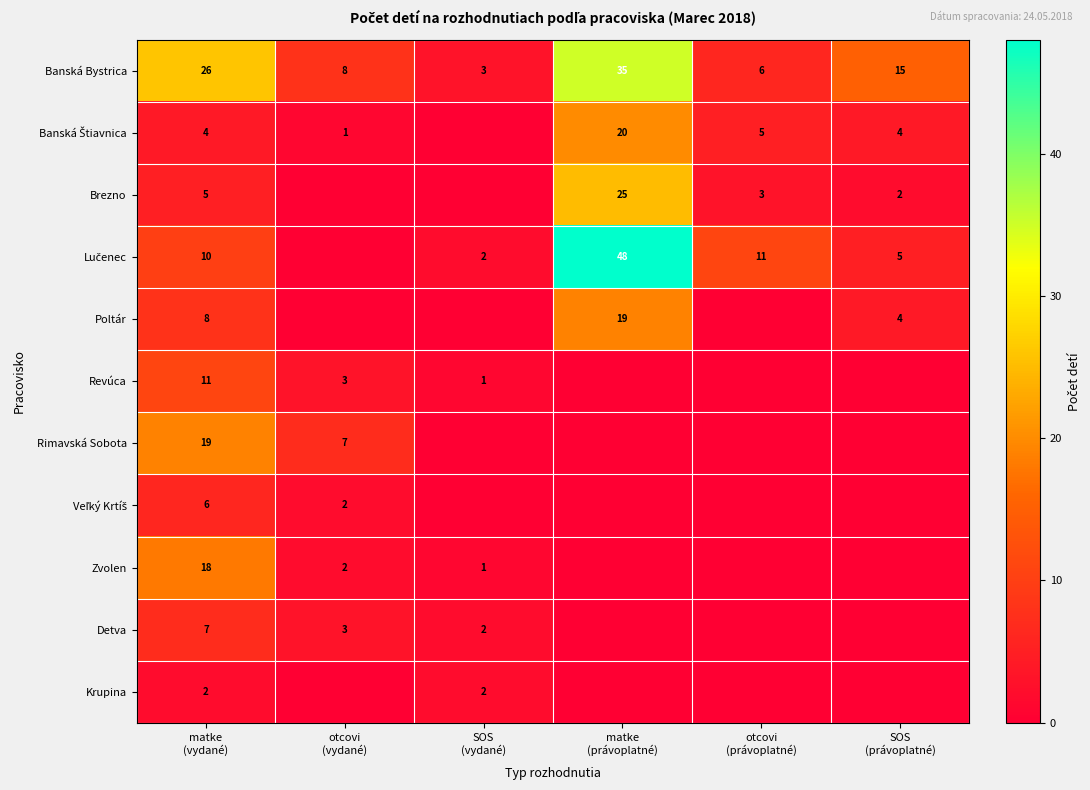

Read the Banská Bystrica value at matke (vydané).

26